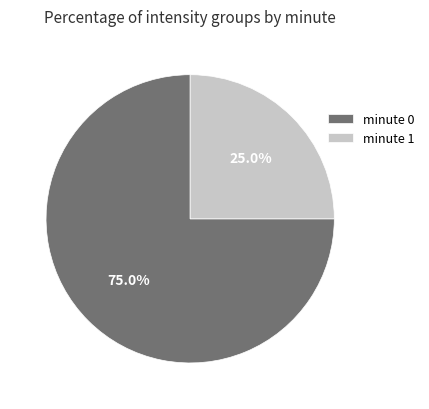

How much of the chart is everything except minute 0?

25.0%